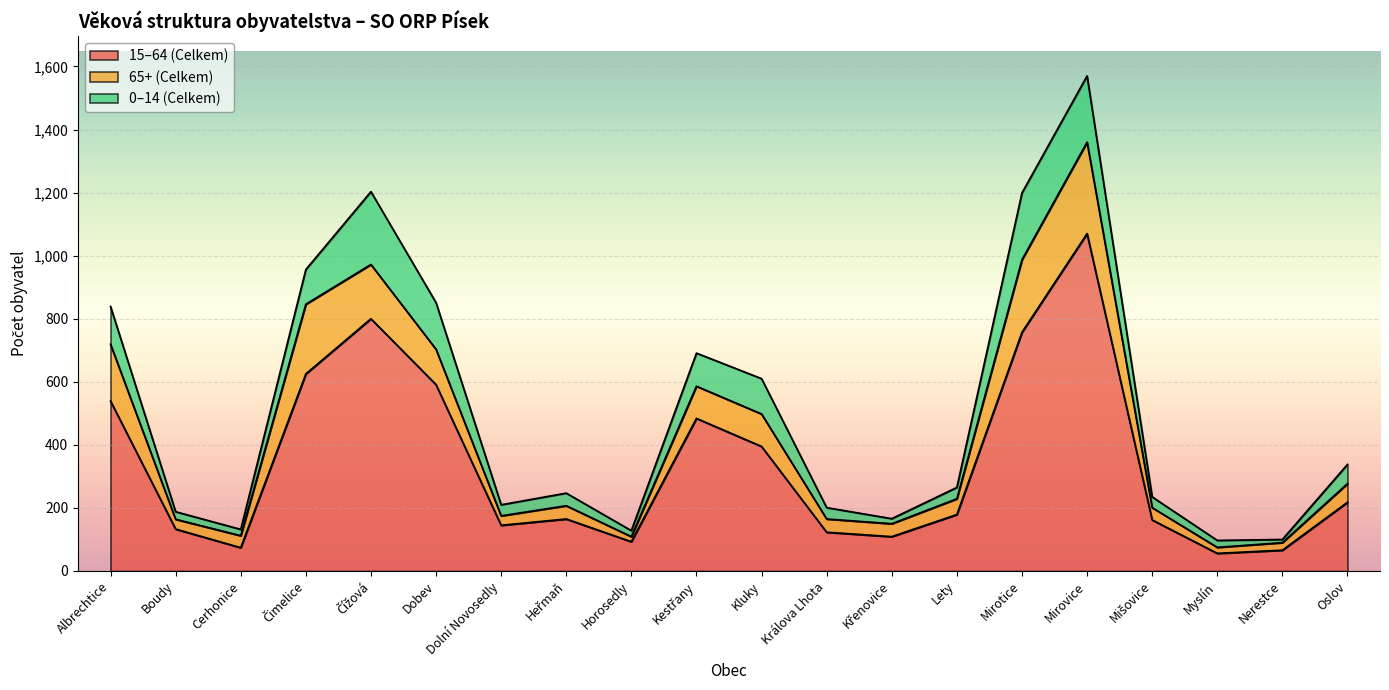

Where is the first local minimum for 0–14 (Celkem)?

Cerhonice